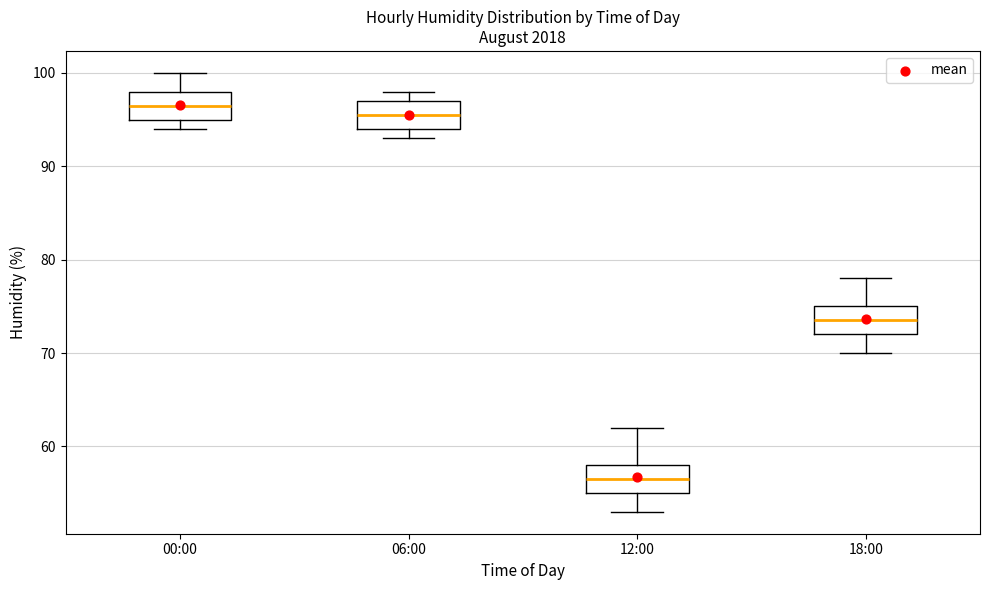

Where does the median line of the box for 00:00 sit on the y-axis? The values are not printed on the chart, so give them approximately, as read against the axis.

97